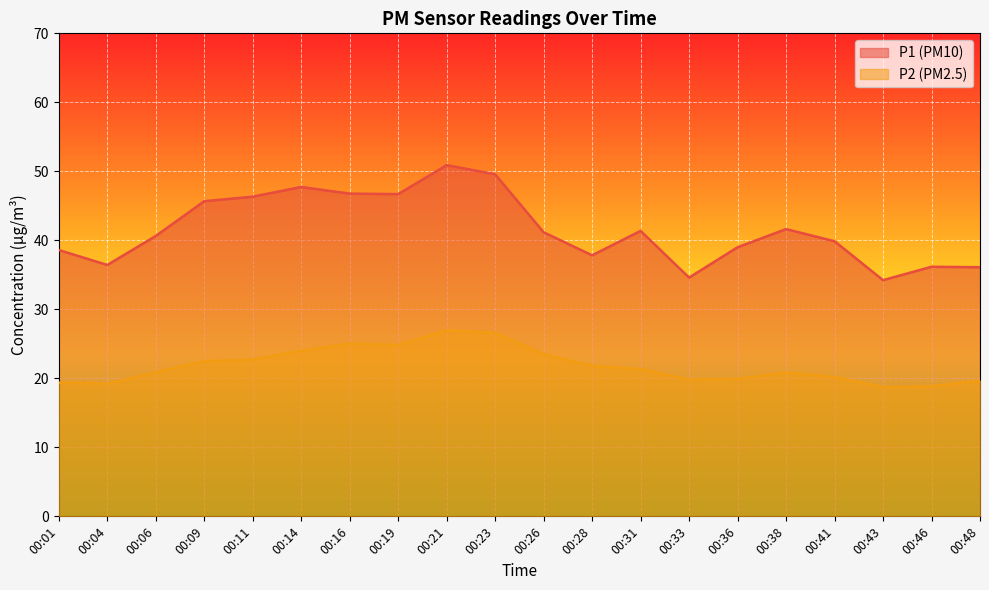

At which label is P2 closest to 22?

00:28